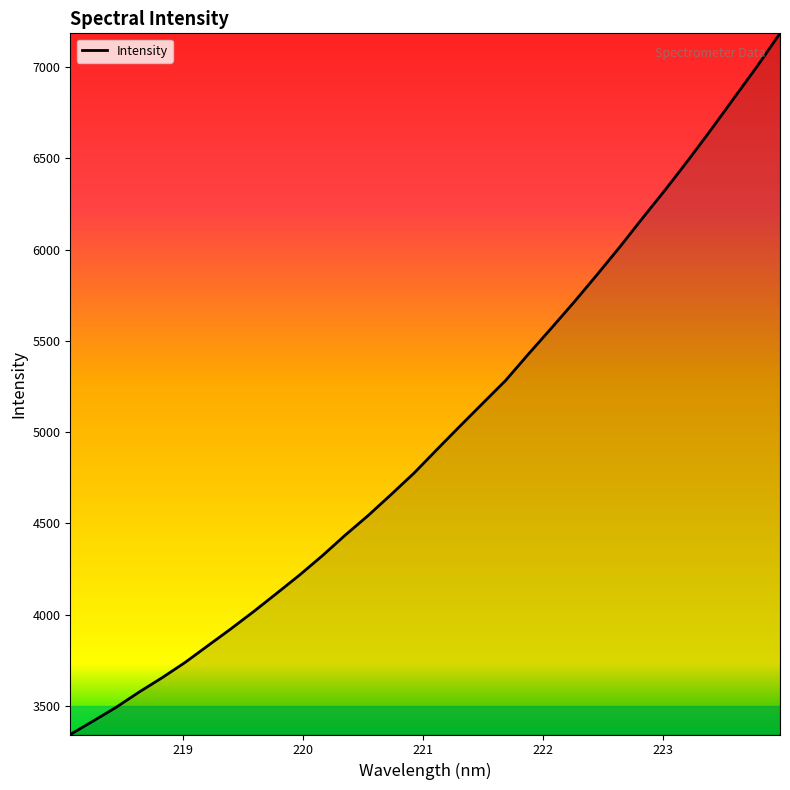

What is the minimum value shown in the chart?

3342.9